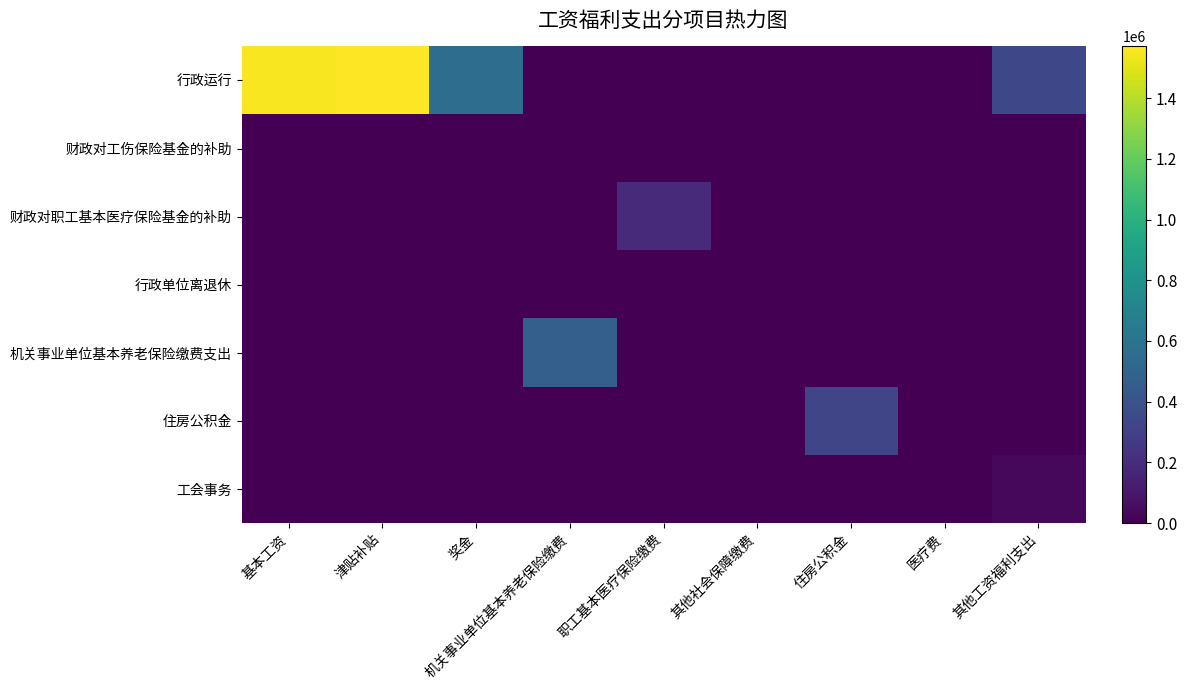

Between 奖金 and 机关事业单位基本养老保险缴费, which is larger?

奖金